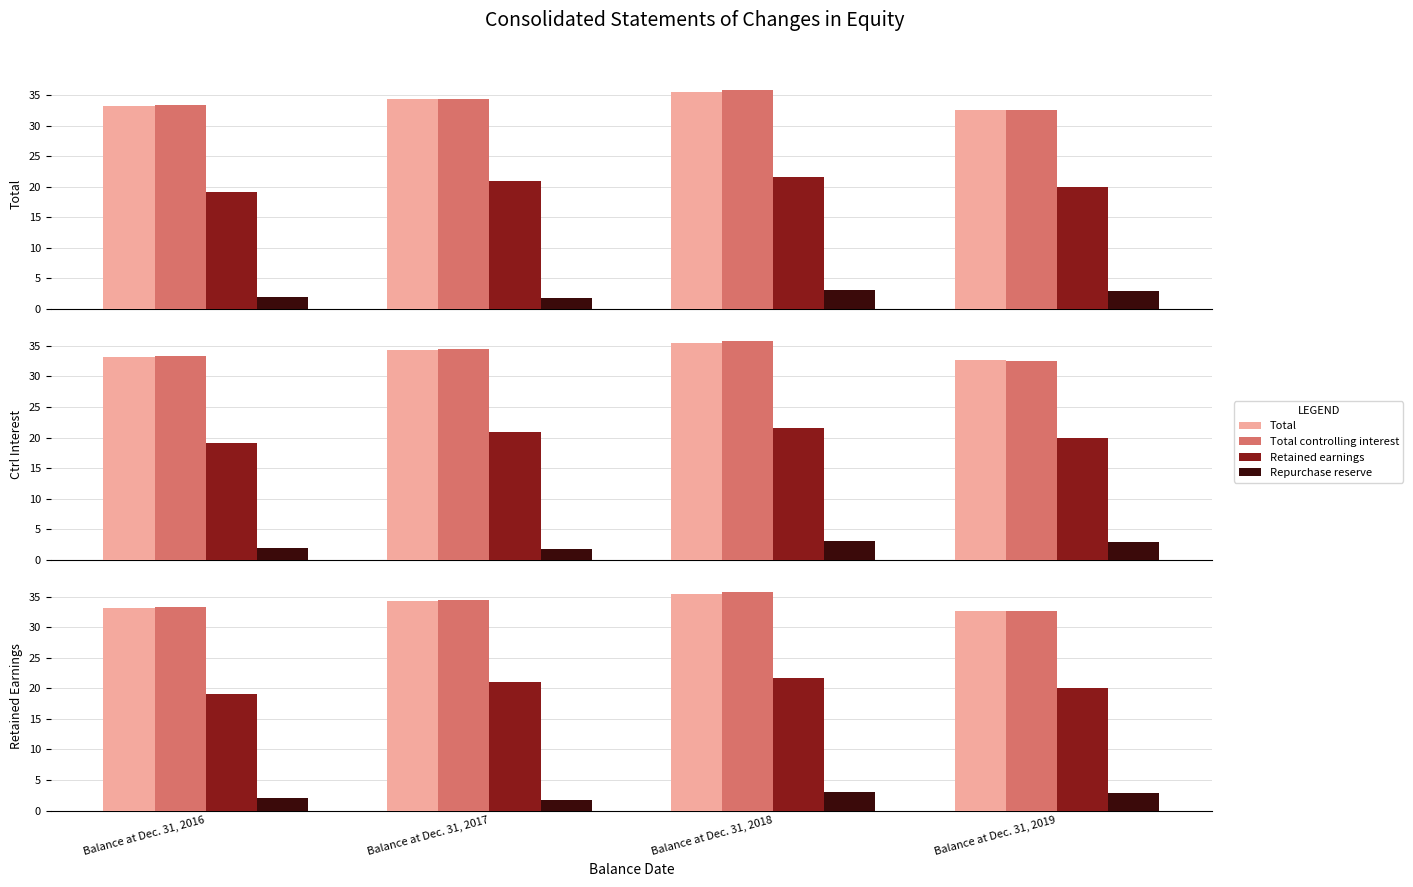

Where is Repurchase reserve nearest to the value 2?

Balance at Dec. 31, 2016